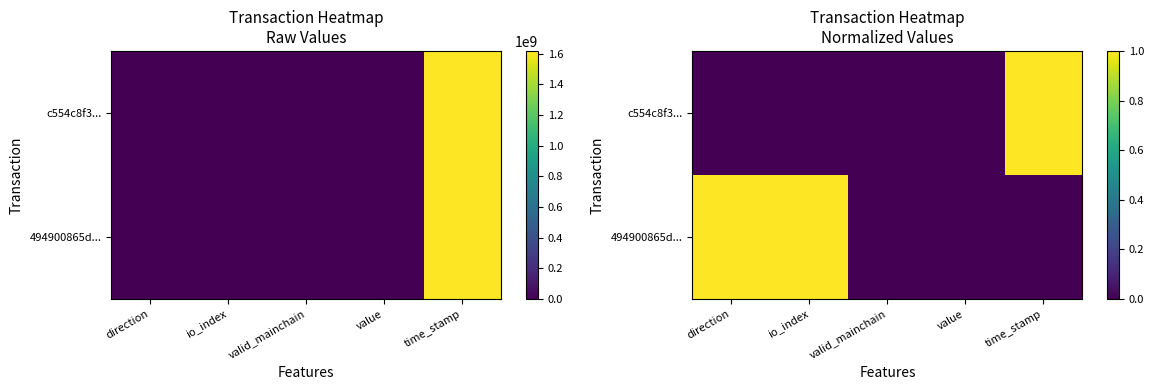

Which series has the largest total across all categories?

494900865d...